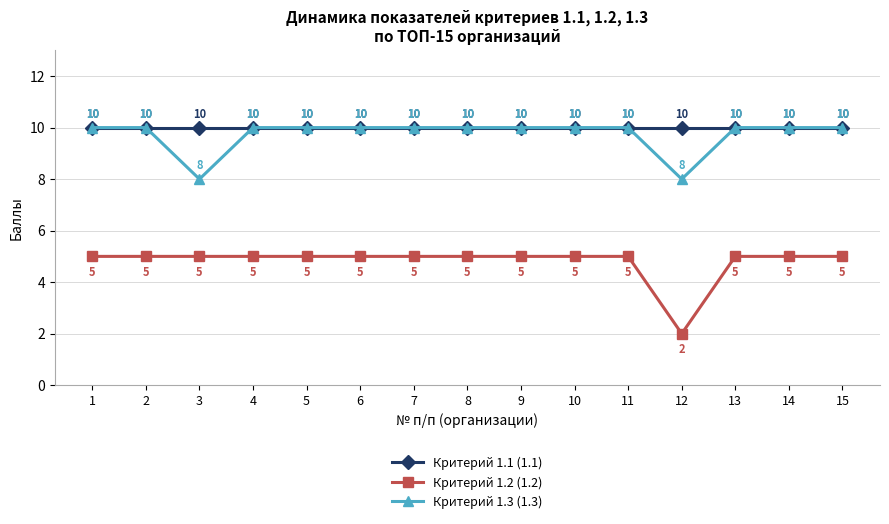

Count the number of categories in the chart.

15